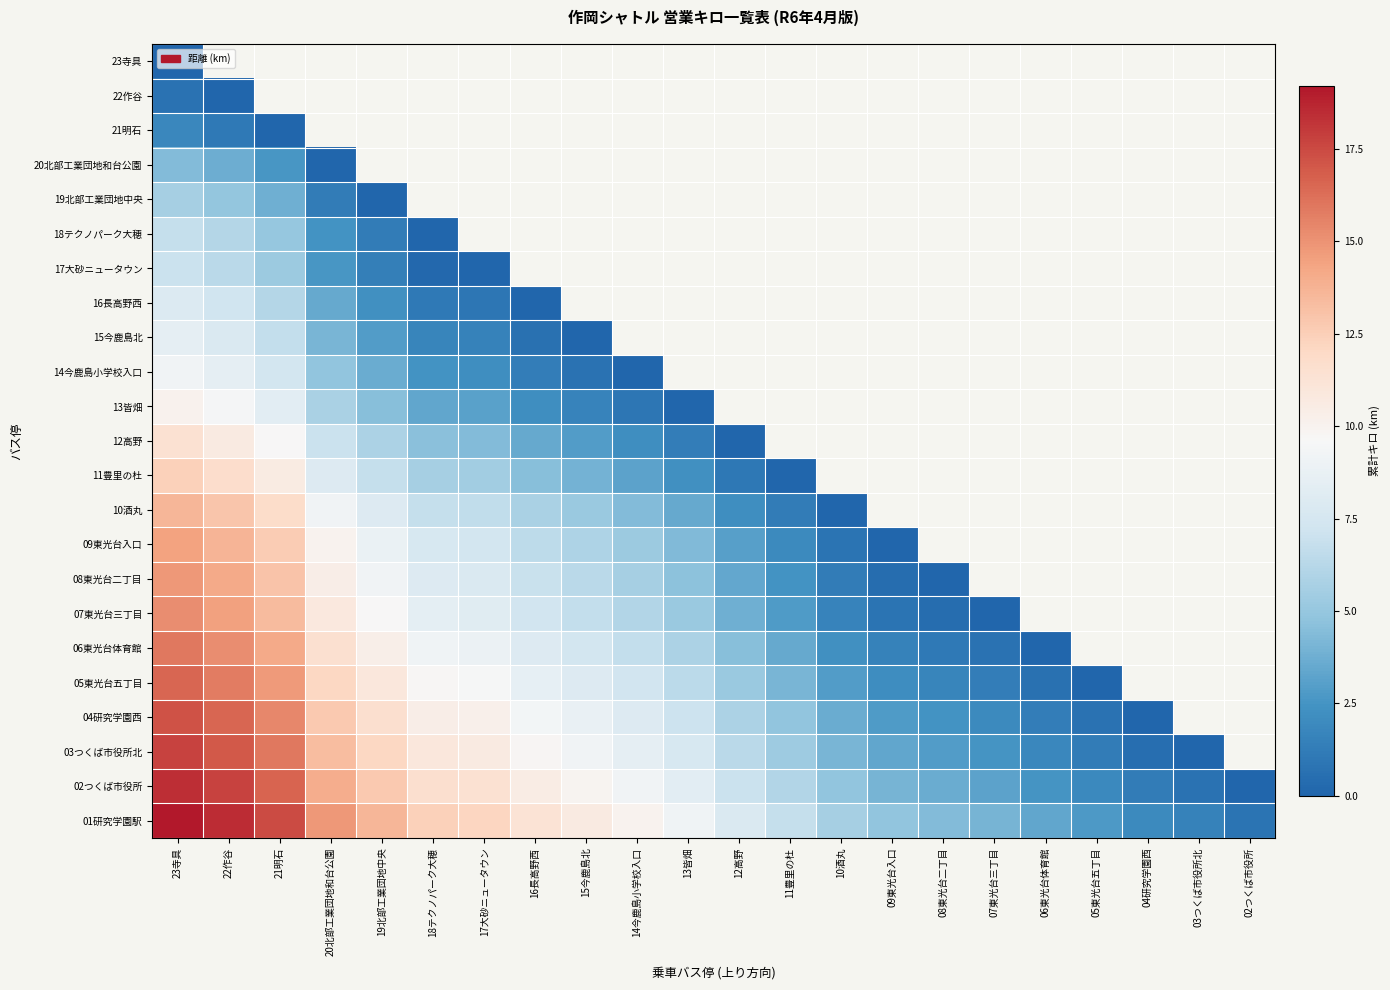

What is the sum of the 05東光台五丁目 values at 10酒丸 and 21明石?

17.6